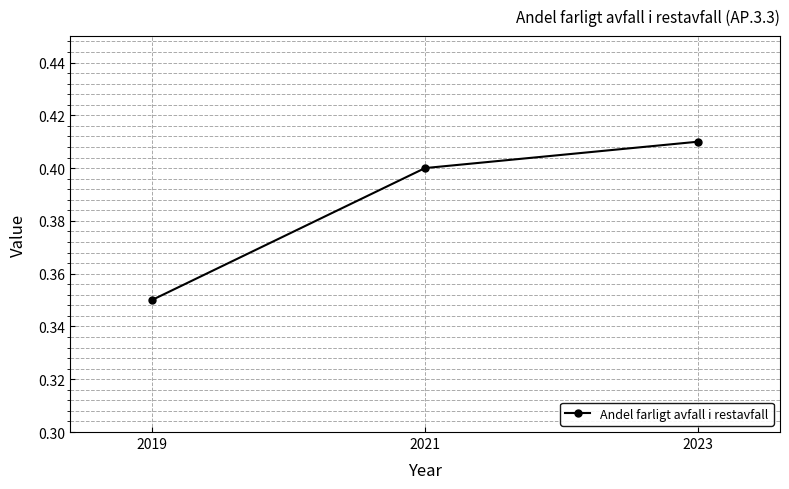

Which category has the highest value across all series?

2023